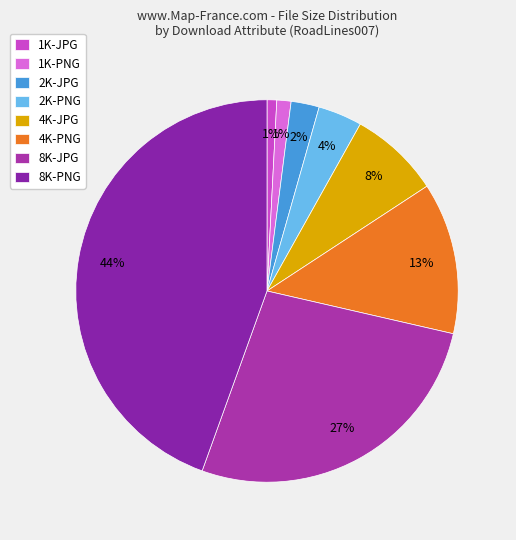

To the nearest percent, what is the difference between the largest and smallest slice percentages?

44%